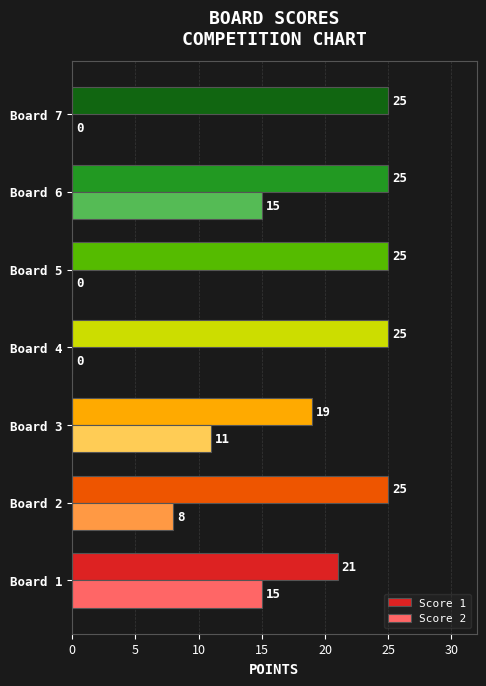

What is the sum of all Score 2 values?

49